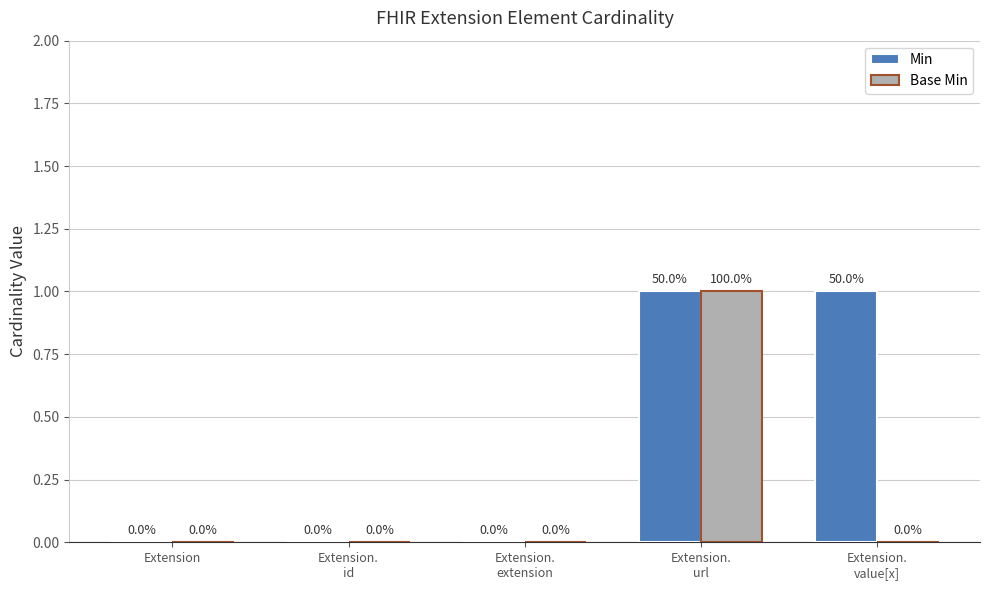

Reading left to right, transcribe all the data shown in this chart.

Min: Extension=0	Extension.
id=0	Extension.
extension=0	Extension.
url=1	Extension.
value[x]=1
Base Min: Extension=0	Extension.
id=0	Extension.
extension=0	Extension.
url=1	Extension.
value[x]=0